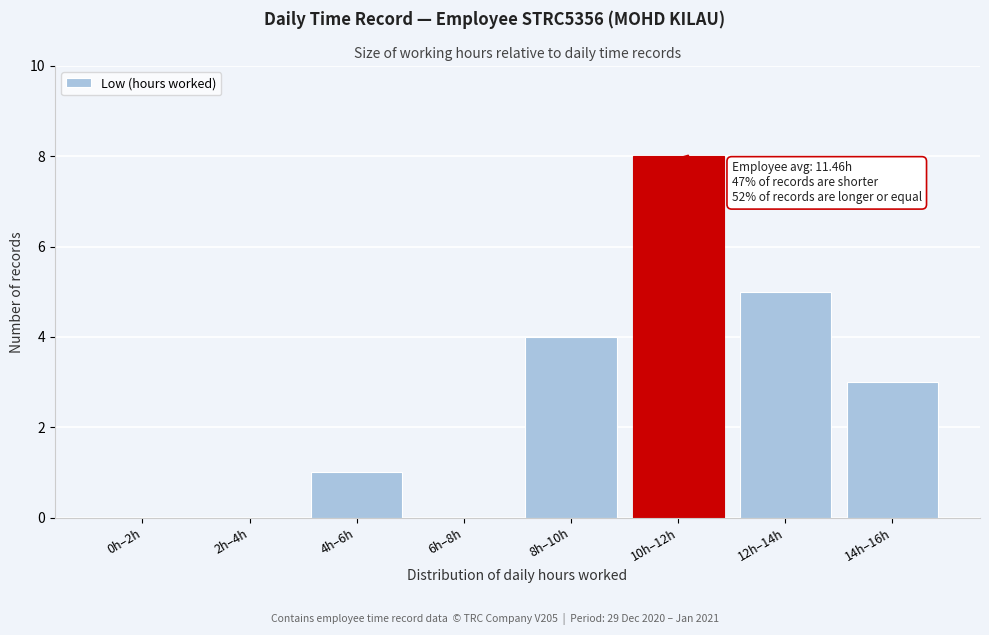

Reading left to right, extract all data points from this chart.

0h–2h=0	2h–4h=0	4h–6h=1	6h–8h=0	8h–10h=4	10h–12h=8	12h–14h=5	14h–16h=3